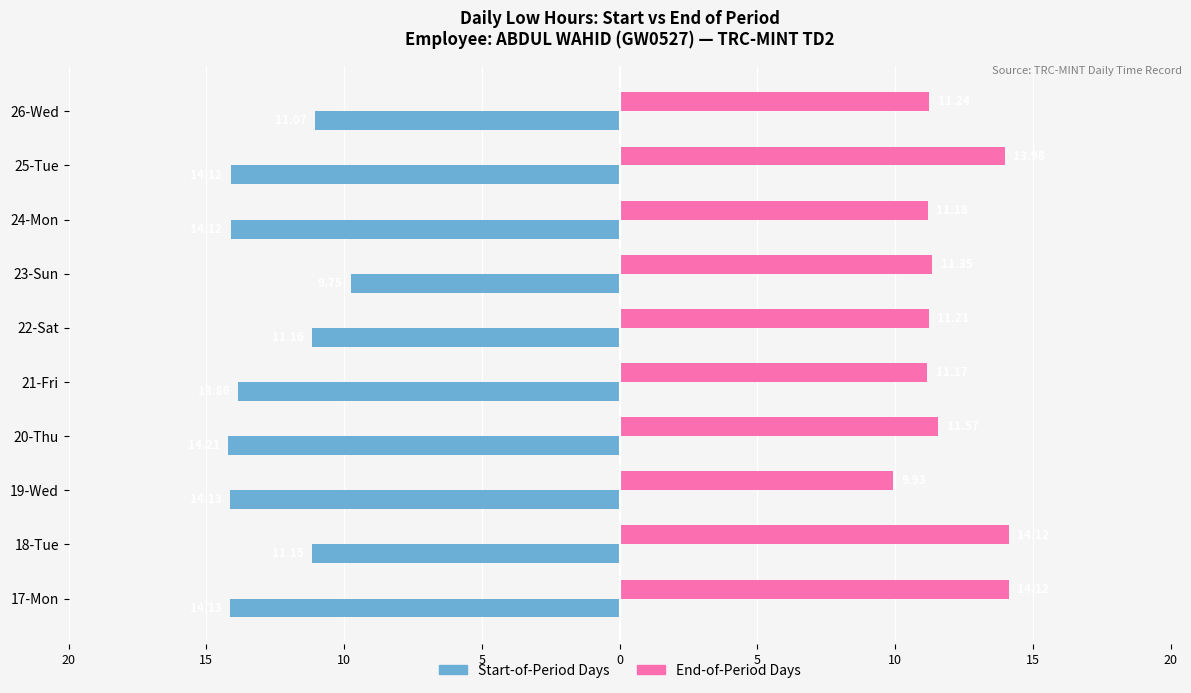

Where does the End-of-Period Days series first go above 11?

17-Mon